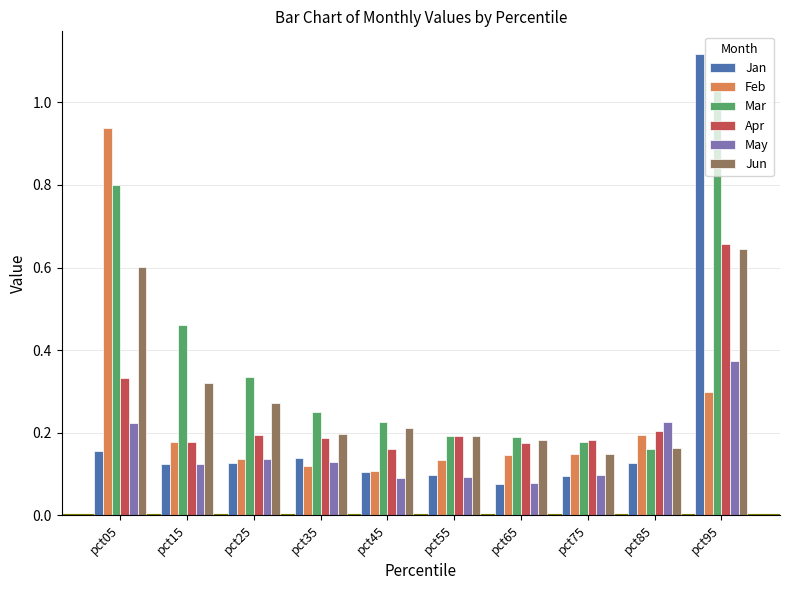

What is the difference between the highest and lowest values at pct05?

0.8